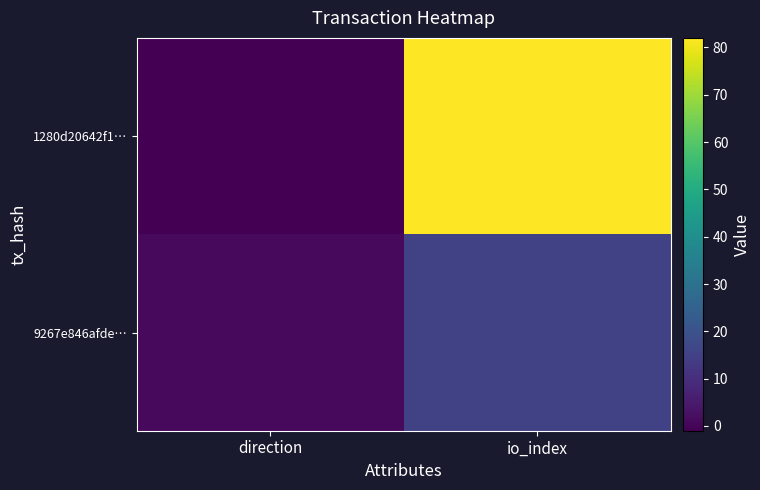

Reading right to left, what are all the values shown in this chart?

1280d20642f1…: io_index=82	direction=-1
9267e846afde…: io_index=15	direction=1